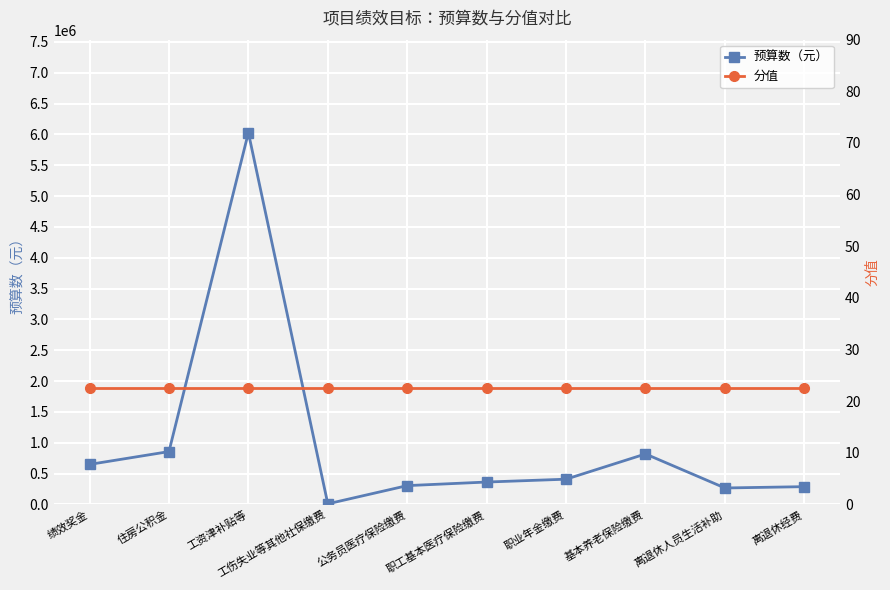

What is the sum of the 分值 values at 住房公积金 and 离退休人员生活补助?

45.0